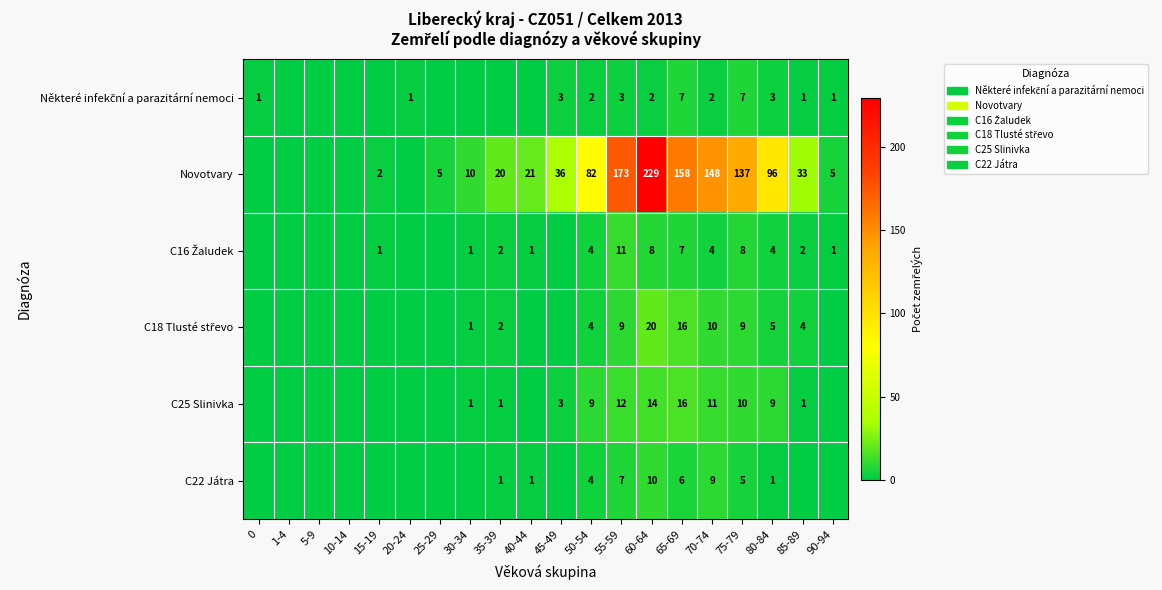

What is the spread (max minus min) of values at 65-69?

152